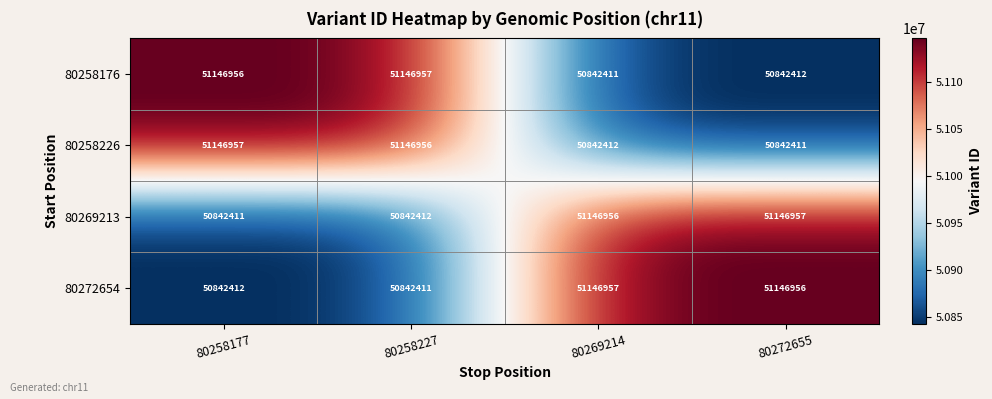

What is the difference between the maximum and minimum values in the 80258226 series?

304546